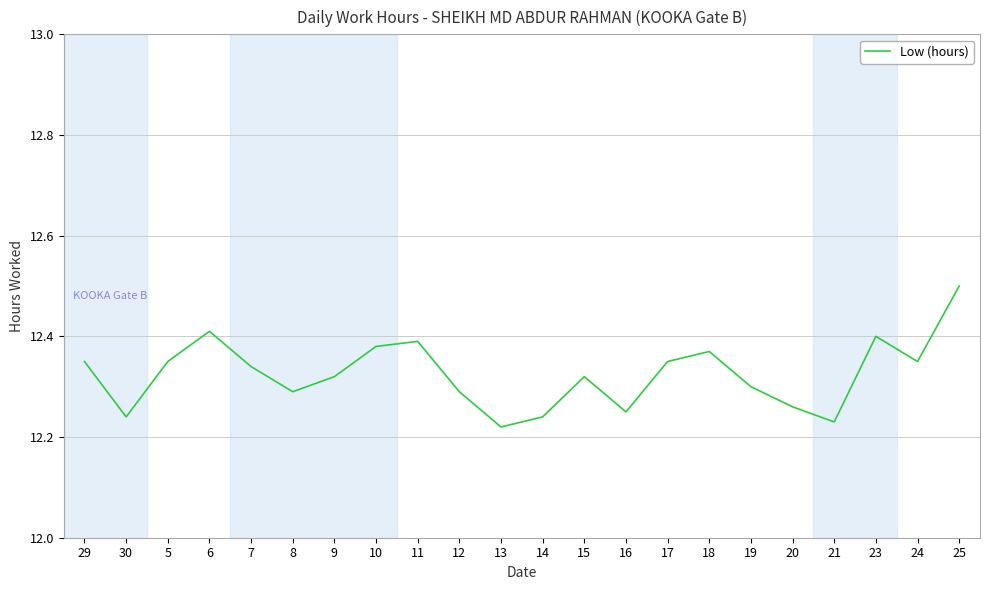

Which category has the highest value across all series?

25